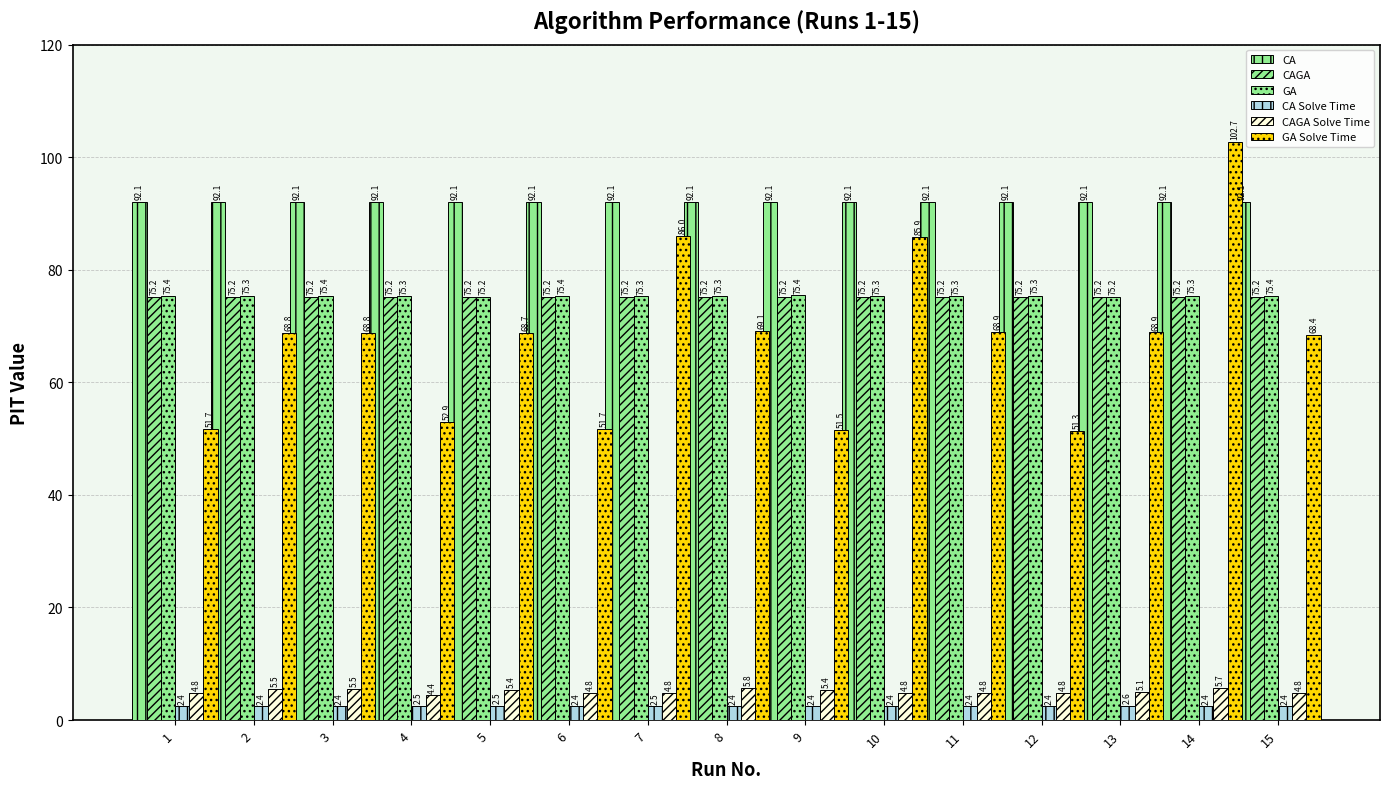

What is the sum of the CAGA Solve Time values at 15 and 9?

10.2